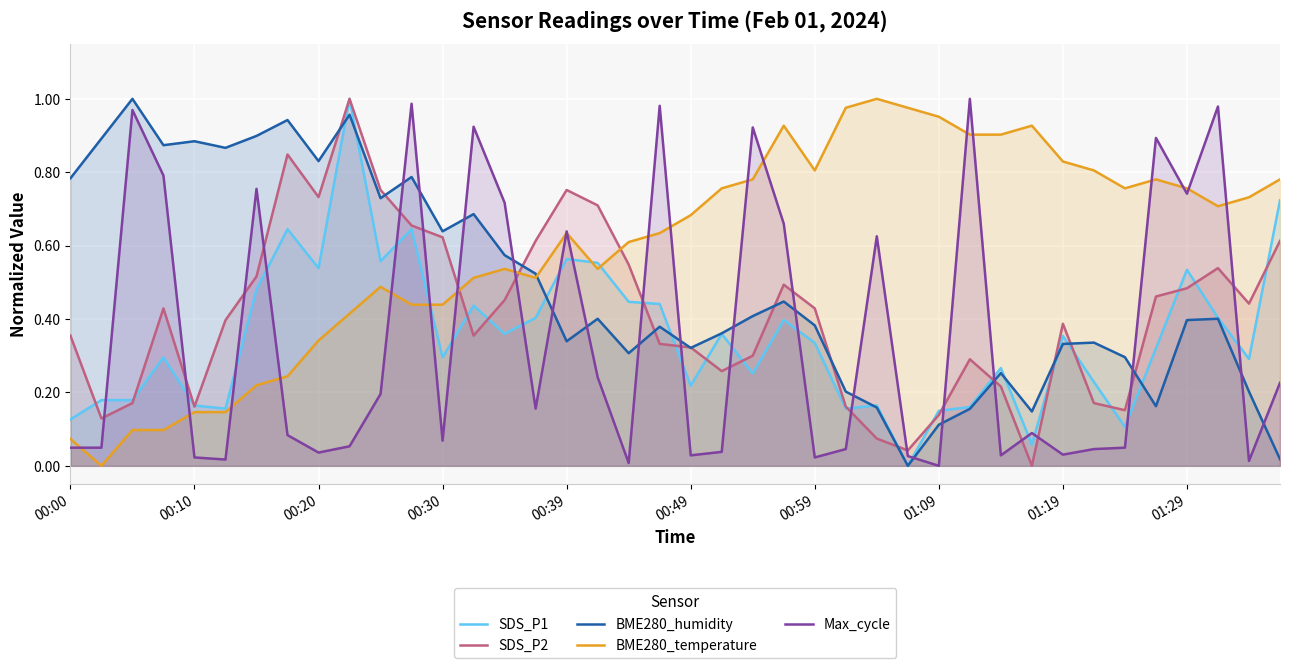

How many lines are shown in the chart?

5